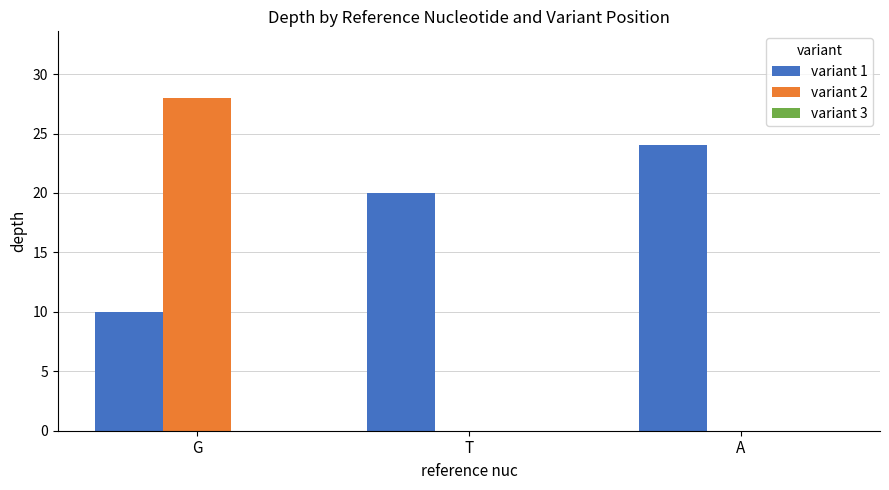

Which series changed the most between G and A?

variant 2